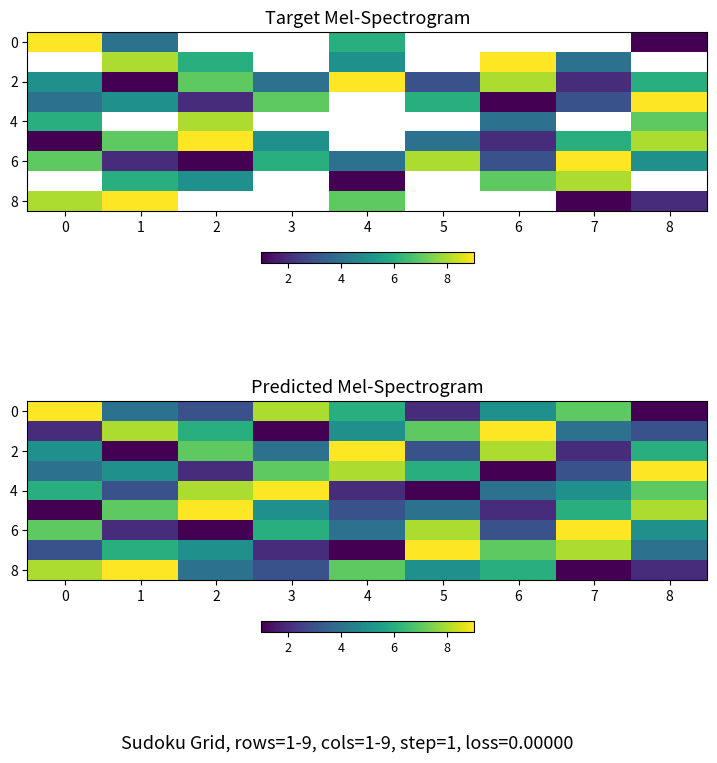

What is the difference between the highest and lowest values at 4?

8